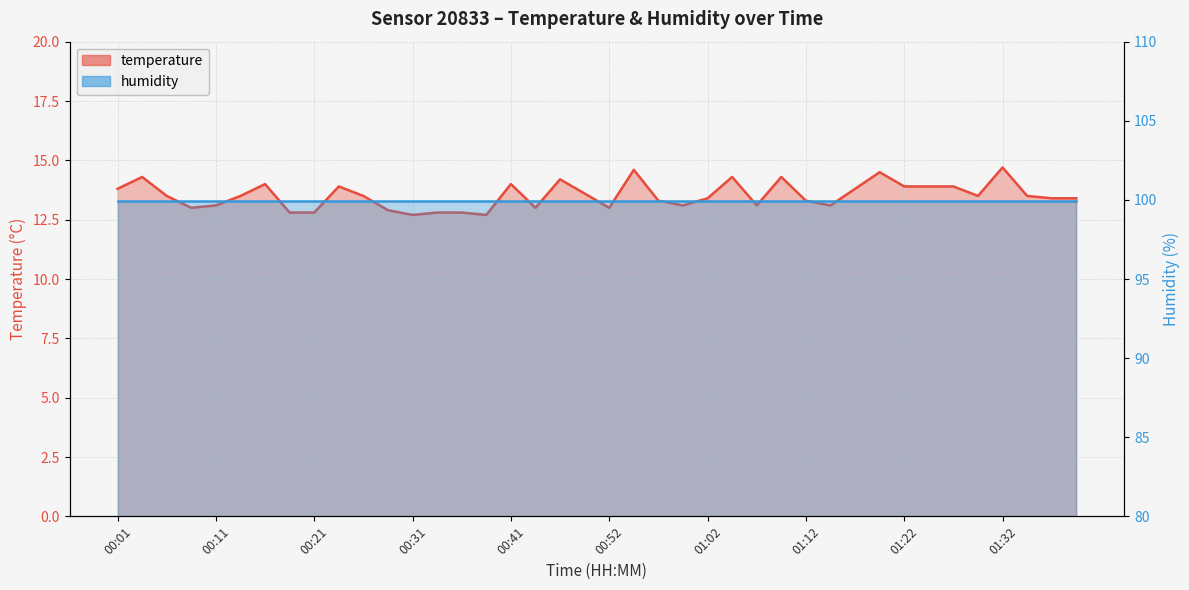

Rank the series at 00:01 from lowest to highest value.

temperature, humidity